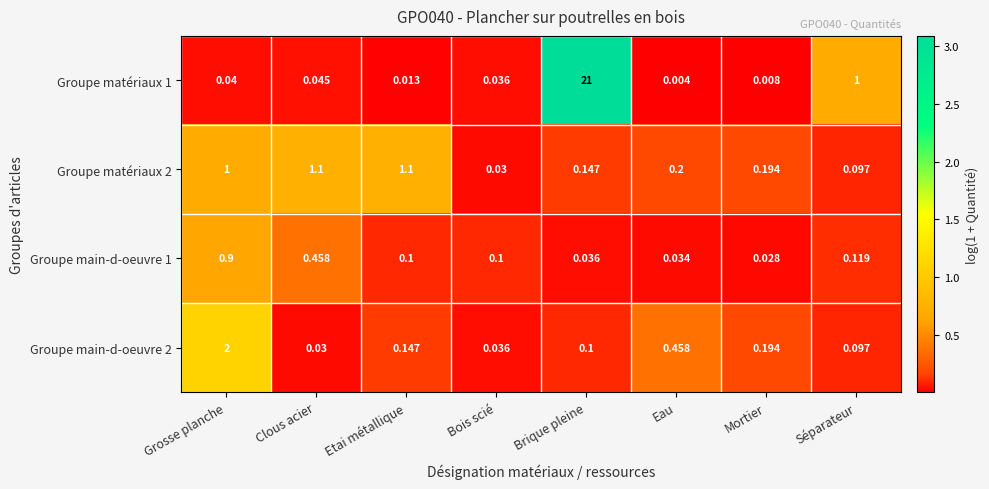

Rank the series at Clous acier from highest to lowest value.

Groupe matériaux 2, Groupe main-d-oeuvre 1, Groupe matériaux 1, Groupe main-d-oeuvre 2